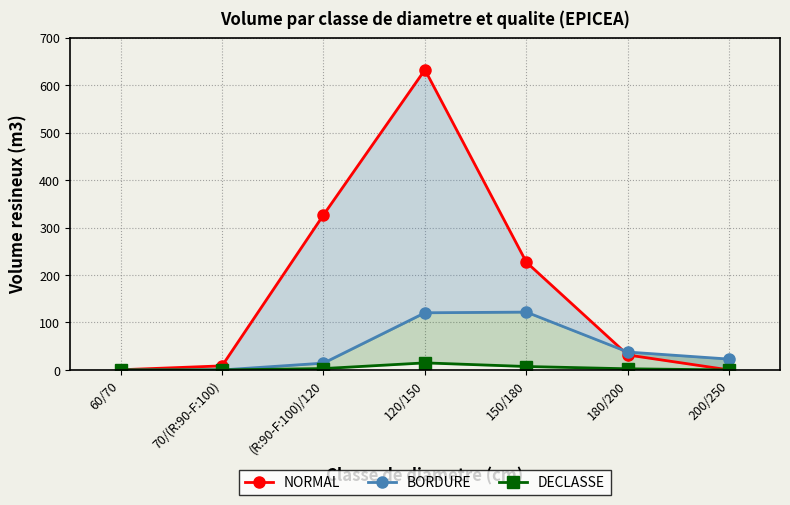

Which series has the largest range (max minus min)?

NORMAL